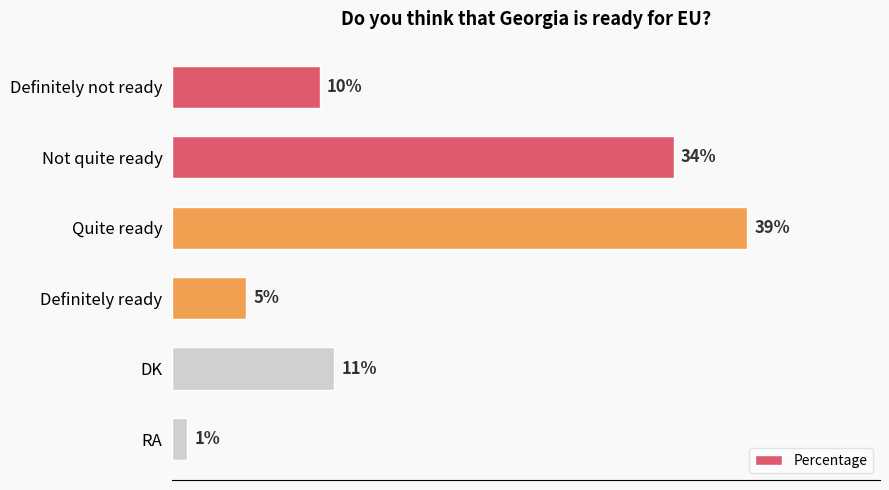

Which has a higher value, Quite ready or Definitely not ready?

Quite ready